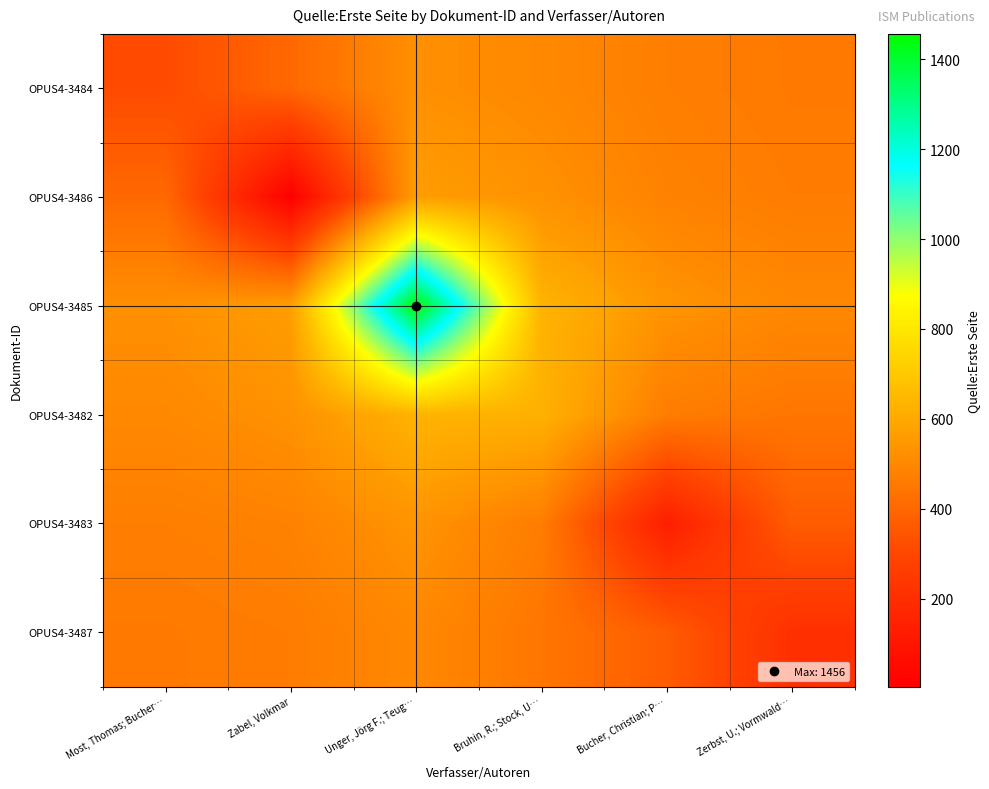

At which category is the sum across all series the highest?

Unger, Jörg F.; Teug…